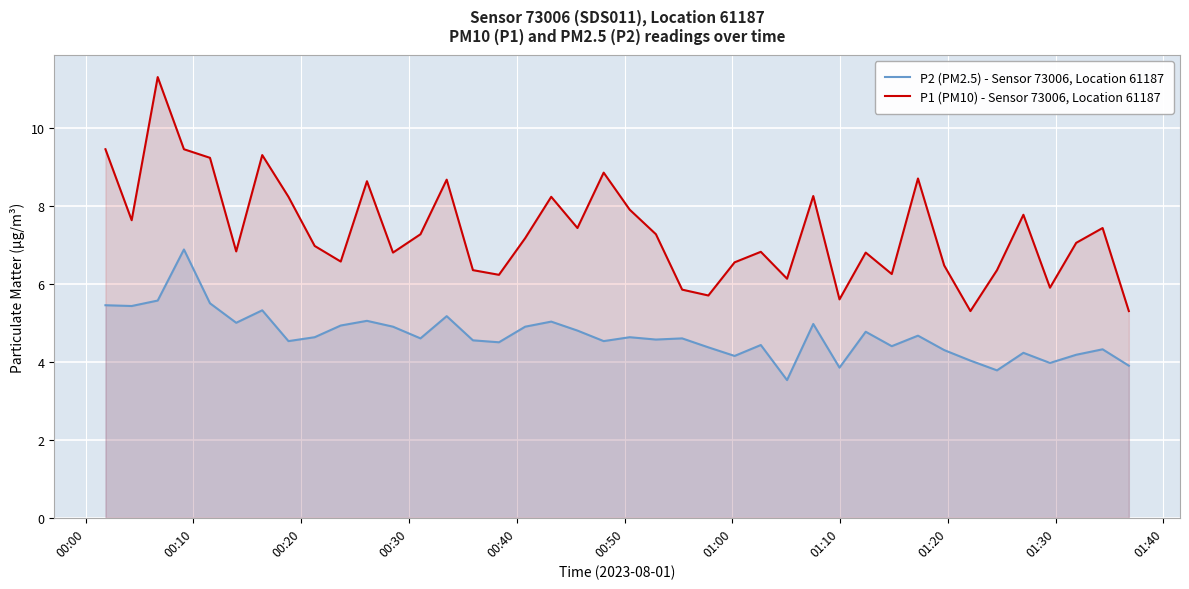

List the series in order of their peak value, highest first.

P1 (PM10) - Sensor 73006, Location 61187, P2 (PM2.5) - Sensor 73006, Location 61187